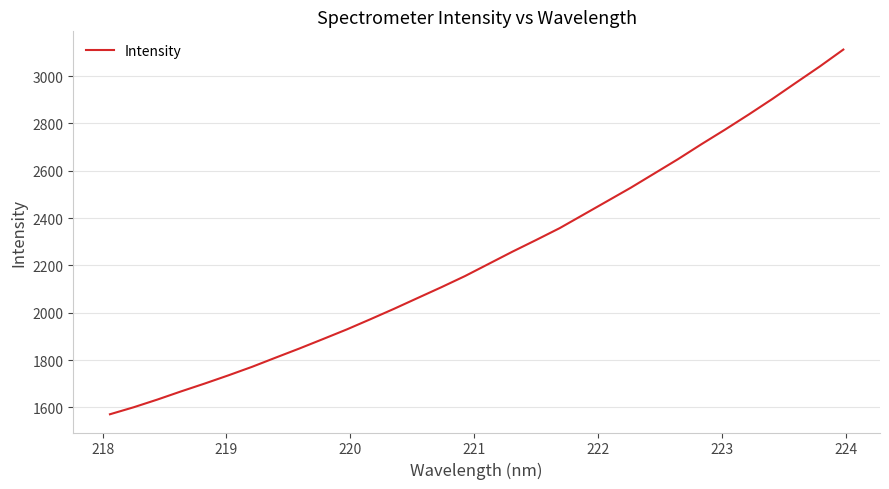

What is the difference between the maximum and minimum values?

1541.5